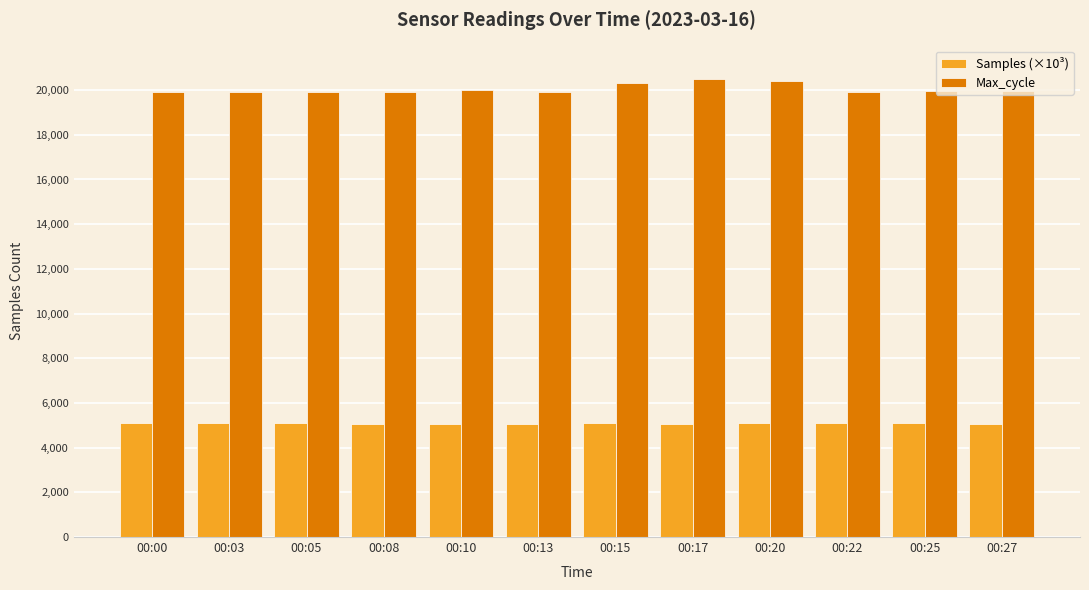

What are all the series names shown in the legend?

Samples (×10³), Max_cycle